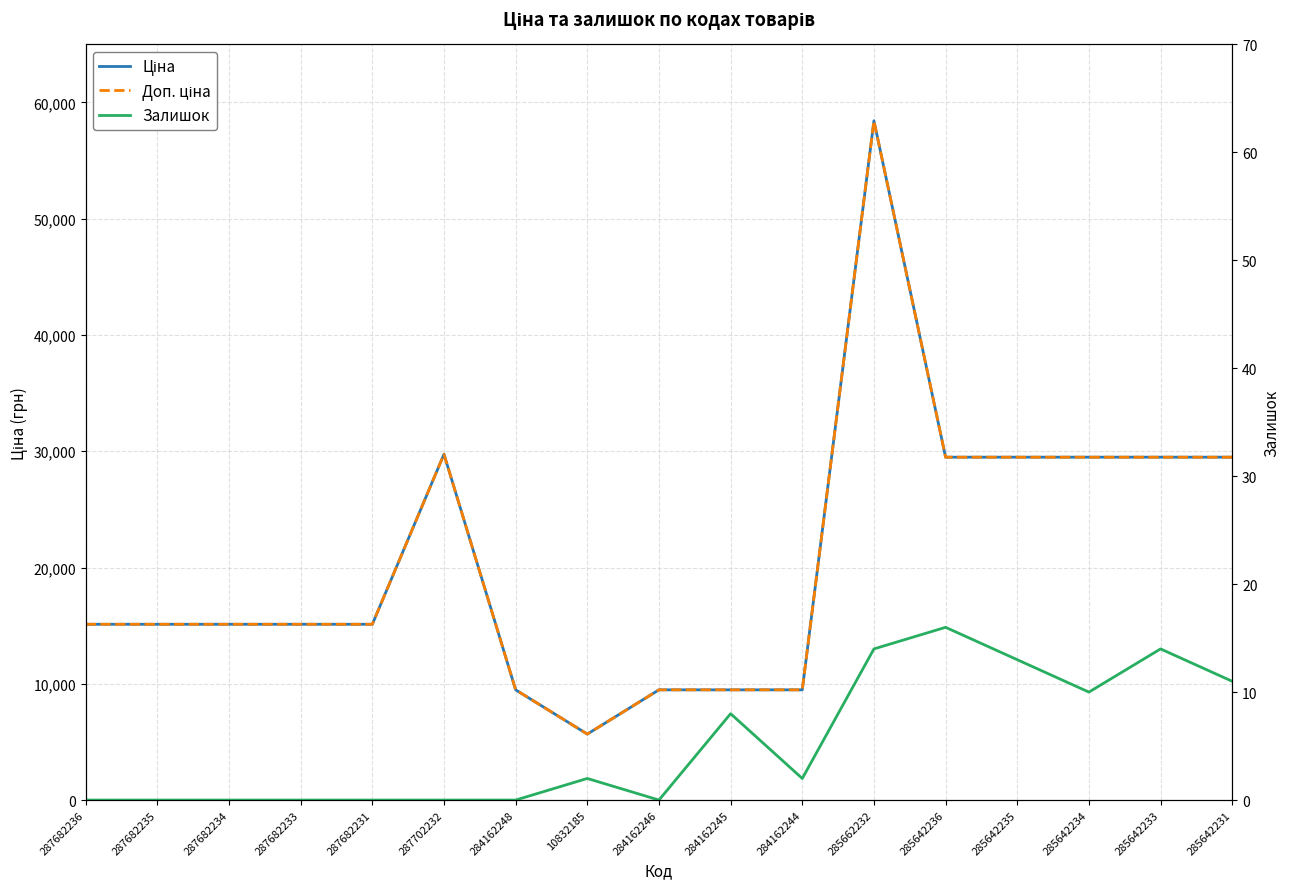

Where is Доп. ціна nearest to the value 32050?

287702232